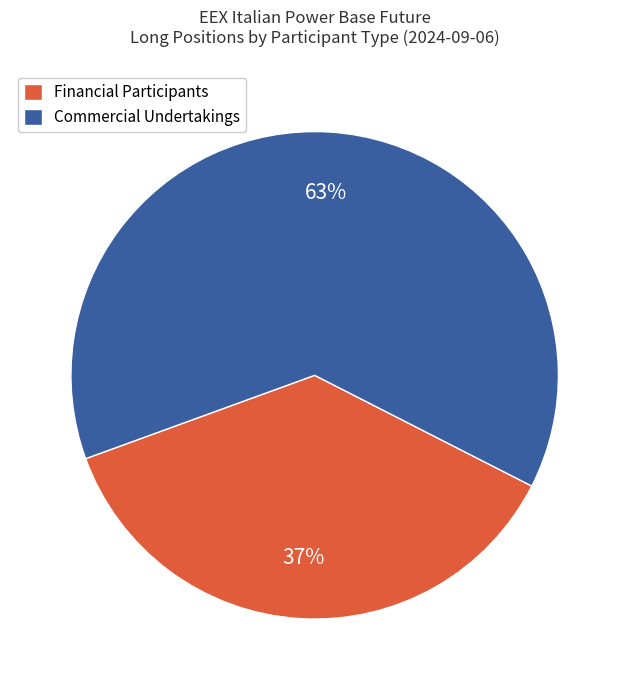

Which category has the smallest portion of the pie?

Financial Participants